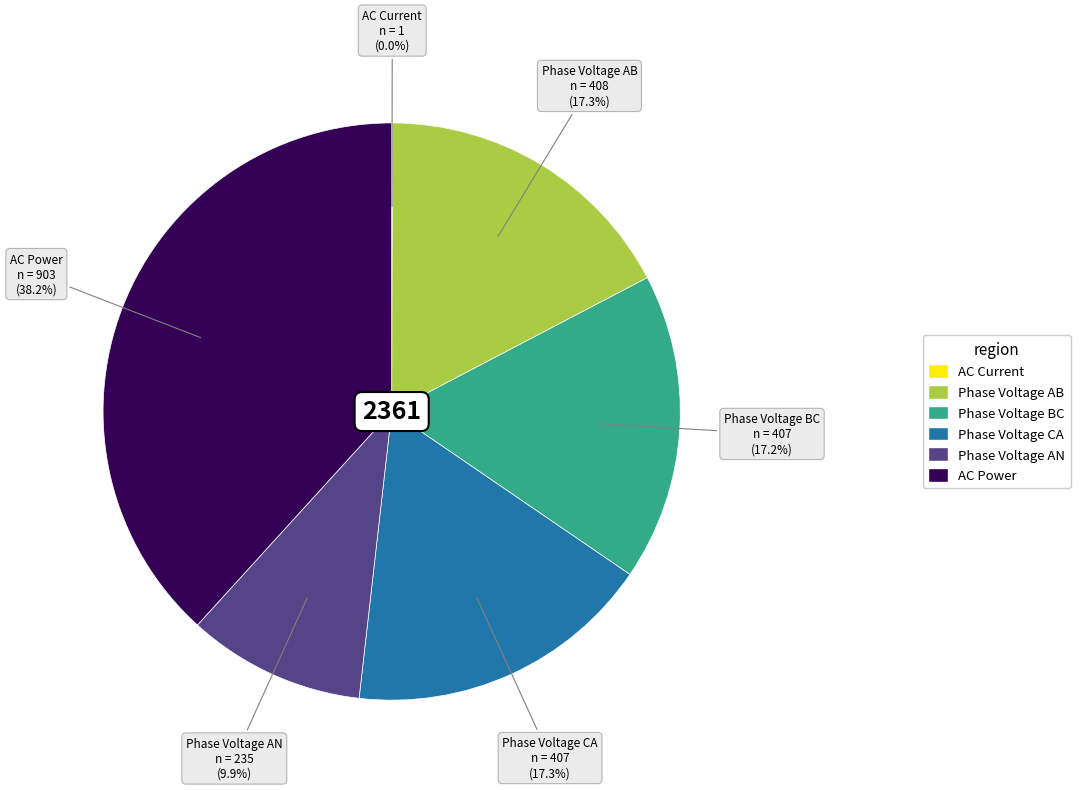

What is the largest slice in the pie chart?

AC Power